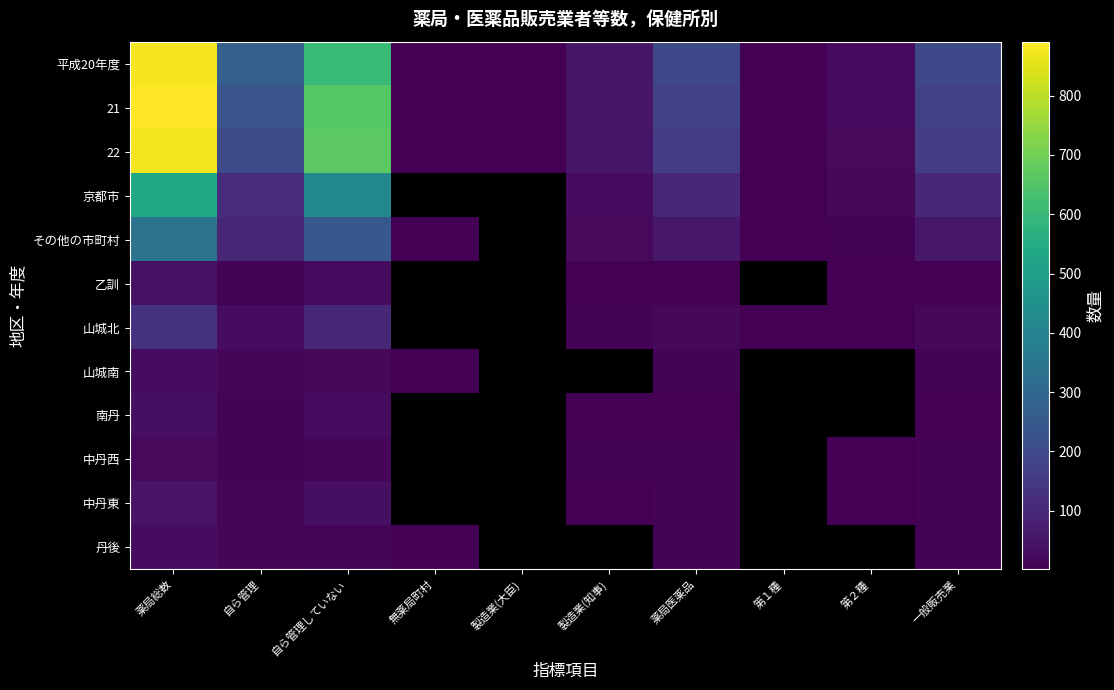

Between 第１種 and 自ら管理していない, which is larger?

自ら管理していない